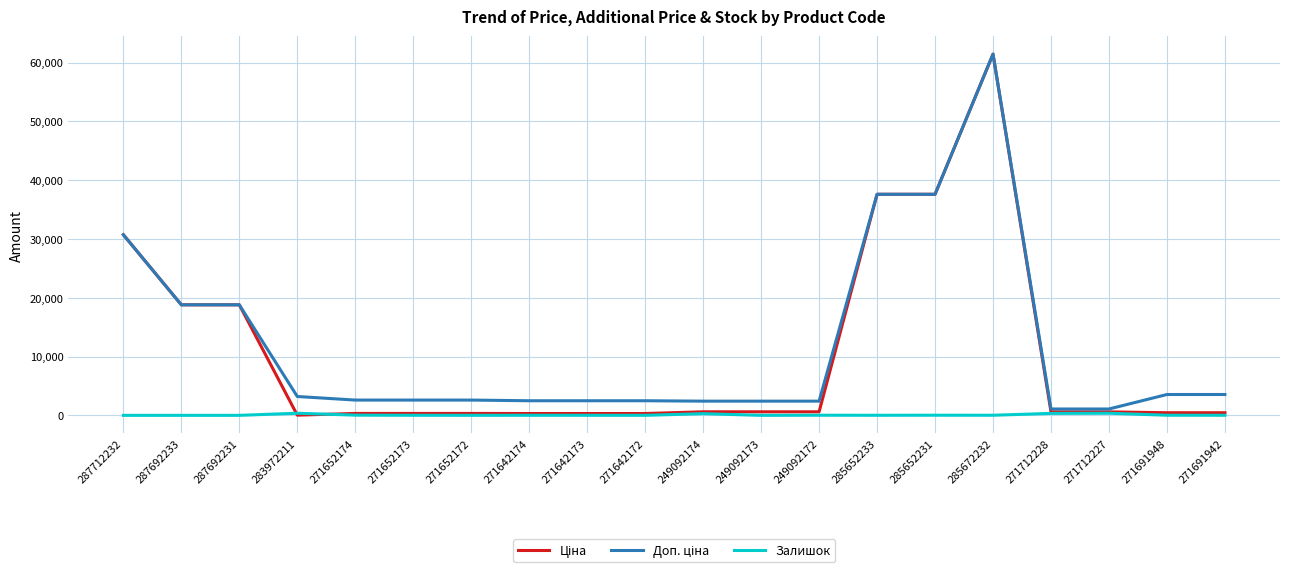

At which category does the chart reach its peak across all series?

285672232